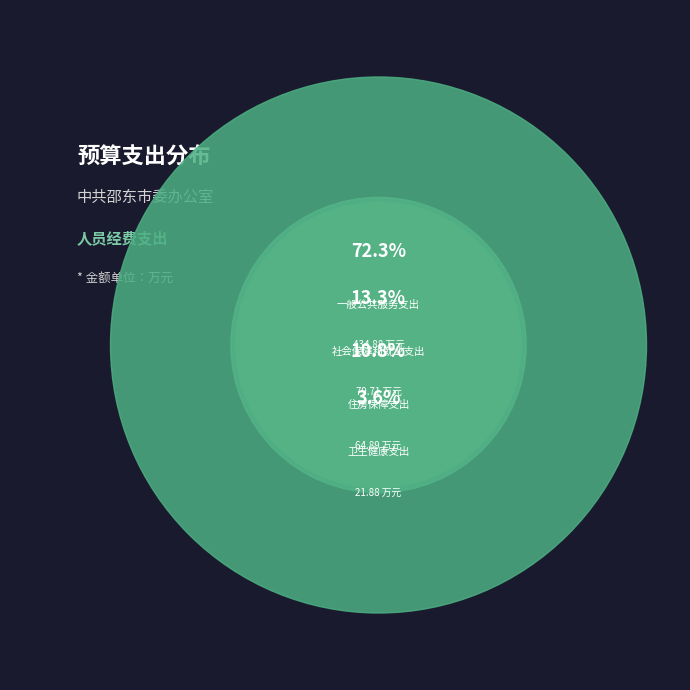

To the nearest percent, what is the difference between the 卫生健康支出 and 住房保障支出 slice percentages?

7%